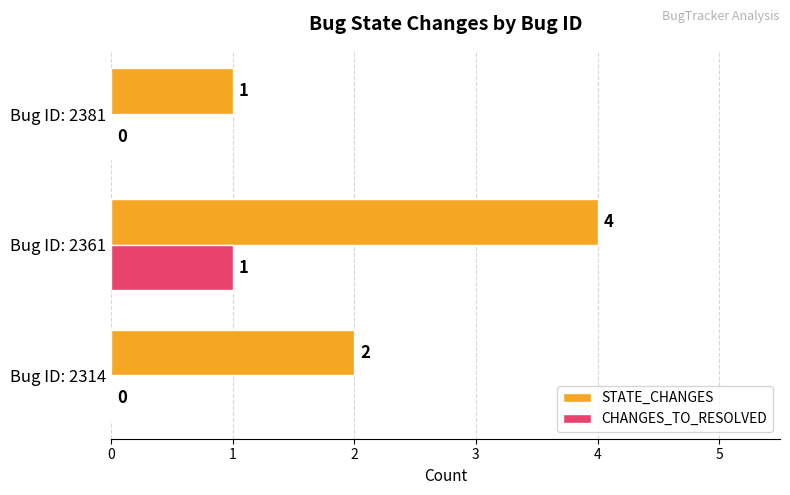

True or false: CHANGES_TO_RESOLVED has a value of 1 at Bug ID: 2361.

True